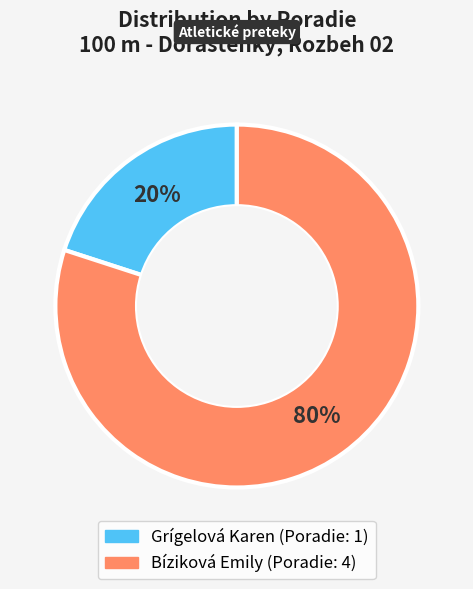

Is the sum of Bíziková Emily and Grígelová Karen greater than half?

Yes